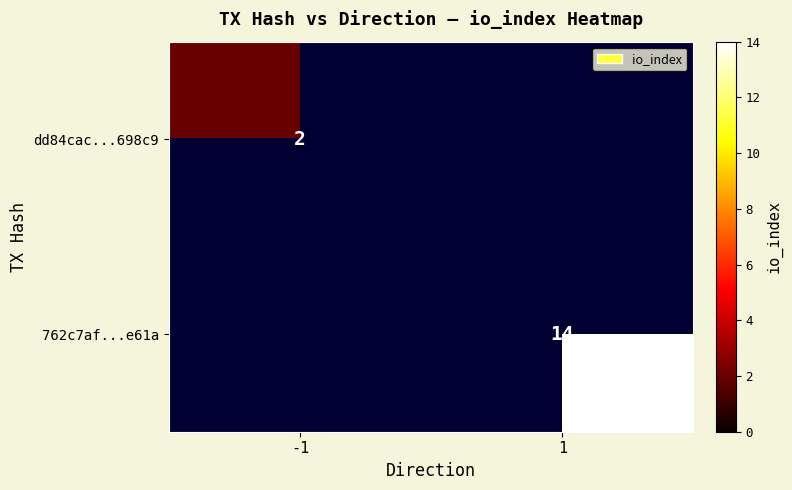

The 762c7af...e61a series shows 14 at 1. True or false?

True